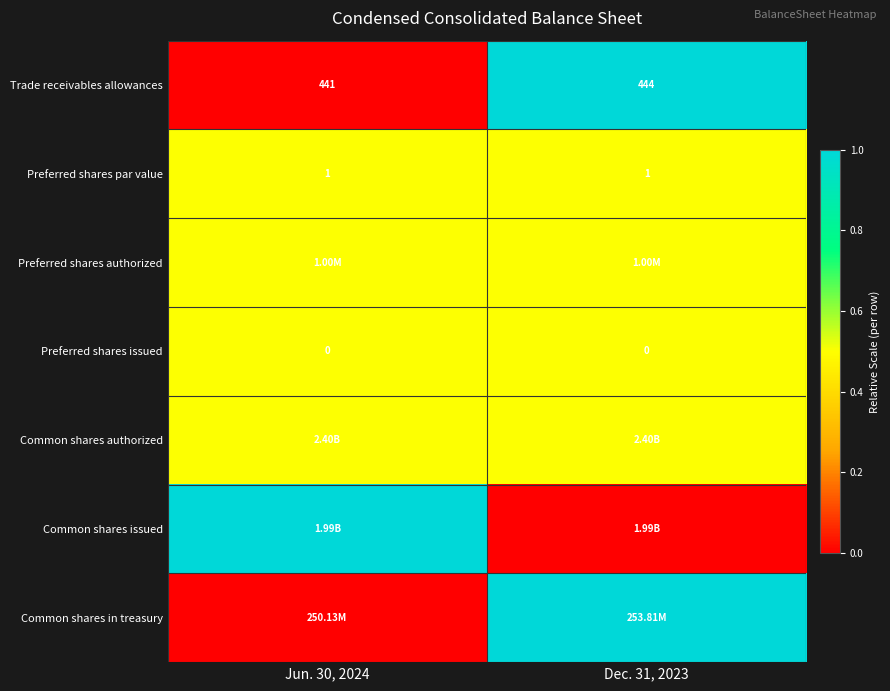

At which category is the sum across all series the highest?

Dec. 31, 2023